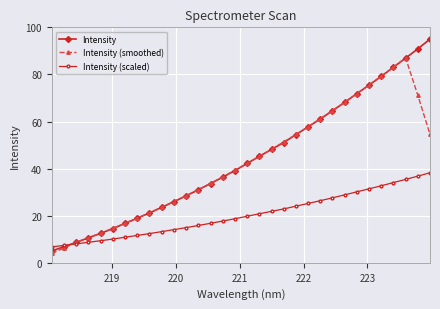

After their last crossing, which series has the higher values: Intensity or Intensity (scaled)?

Intensity